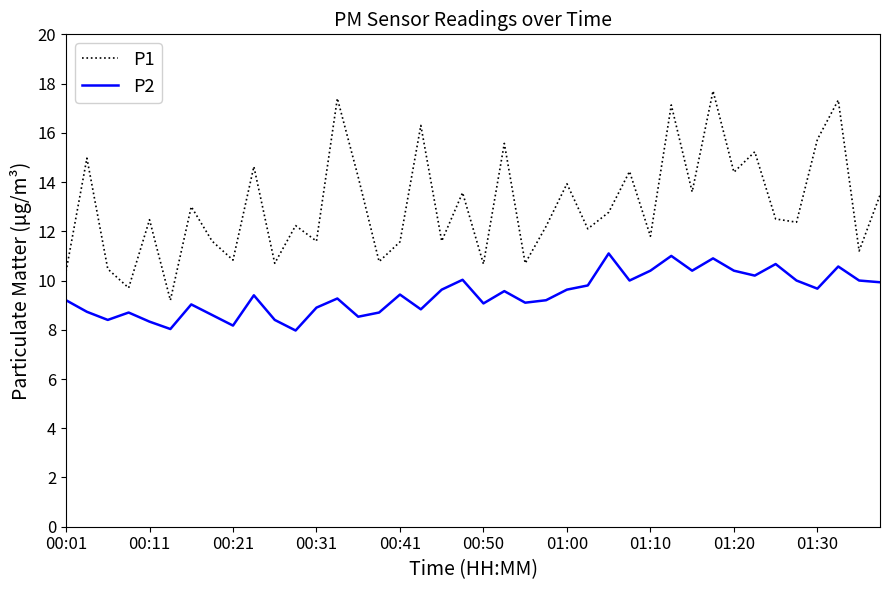

What is the sum of all P2 values?

377.9